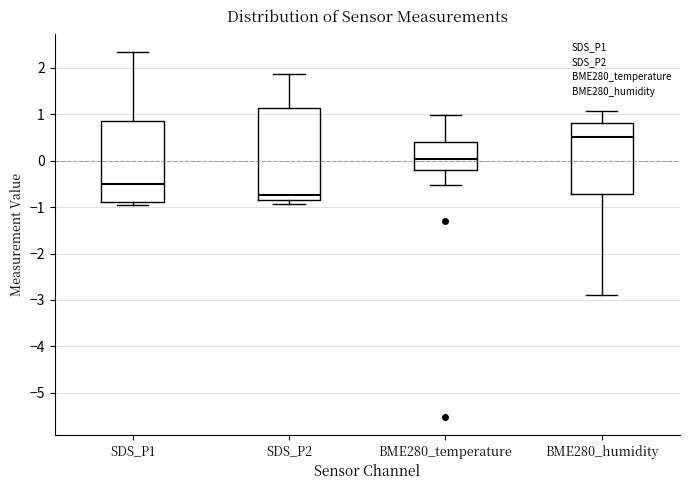

Which box has the lowest median line?

SDS_P2